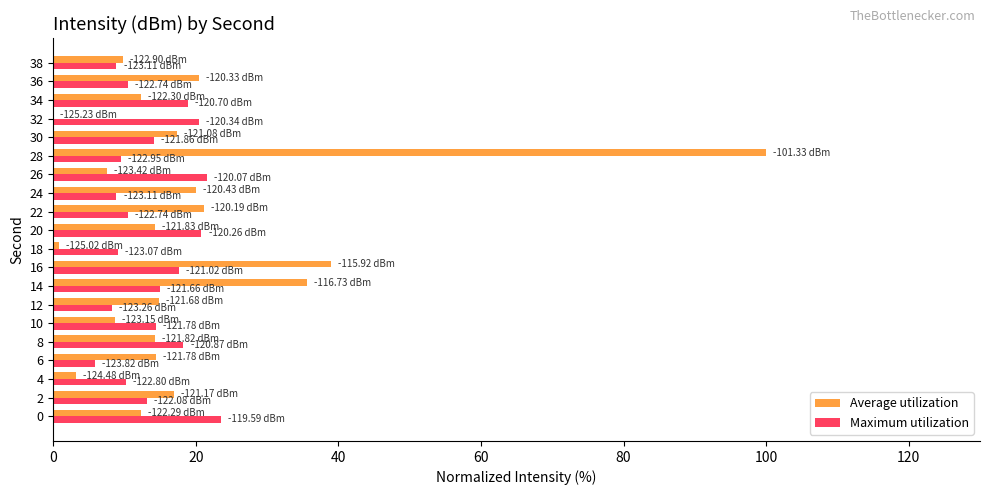

What are all the series names shown in the legend?

Average utilization, Maximum utilization